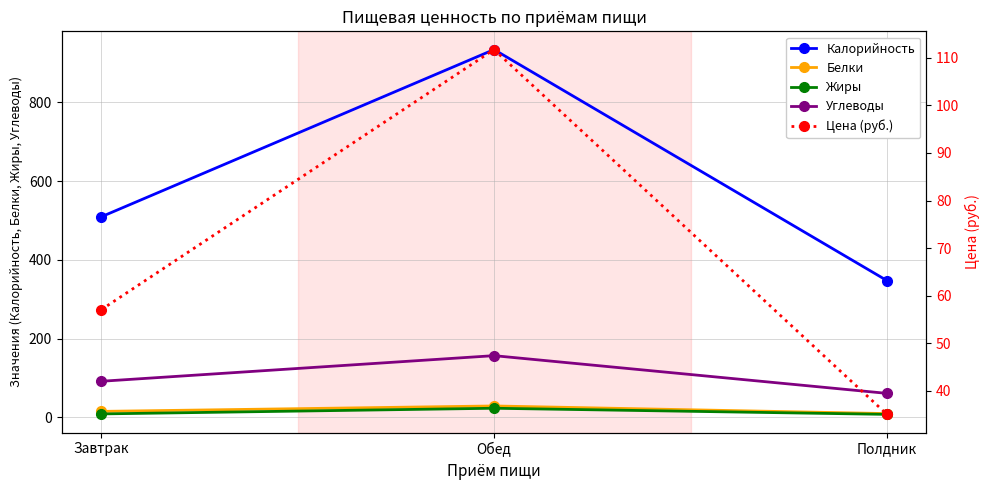

How many lines are shown in the chart?

5